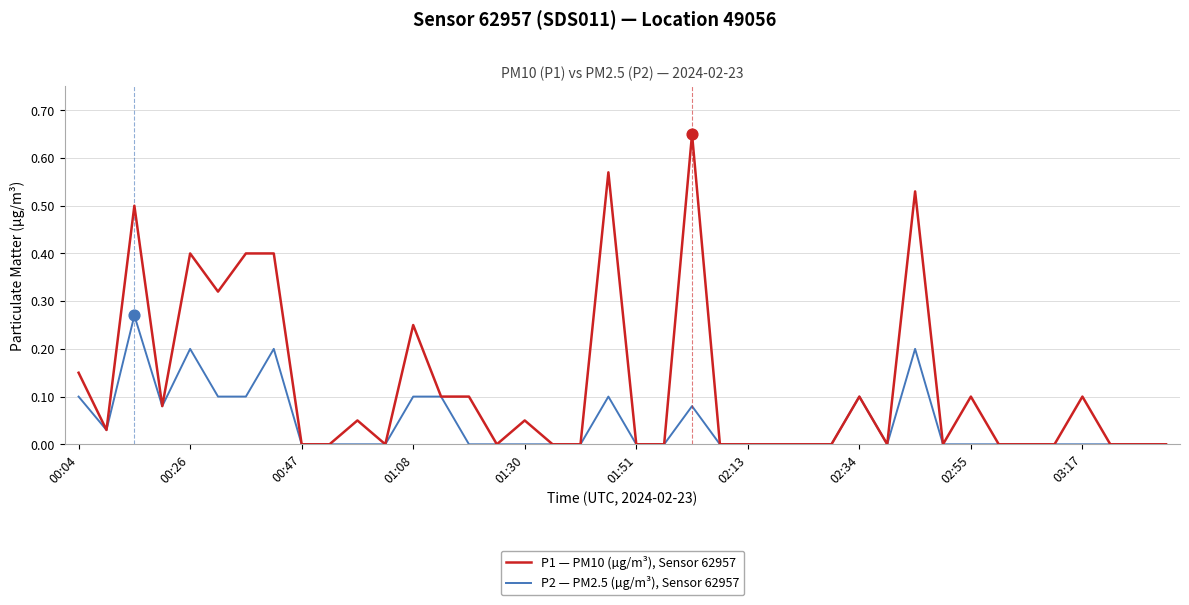

Which series has the largest total across all categories?

P1 — PM10 (µg/m³), Sensor 62957